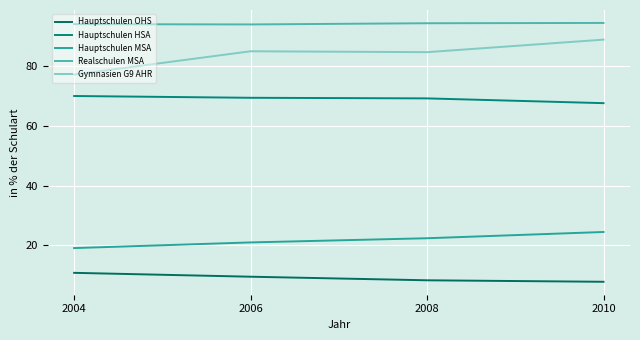

Which series changed the most between 2006 and 2010?

Gymnasien G9 AHR